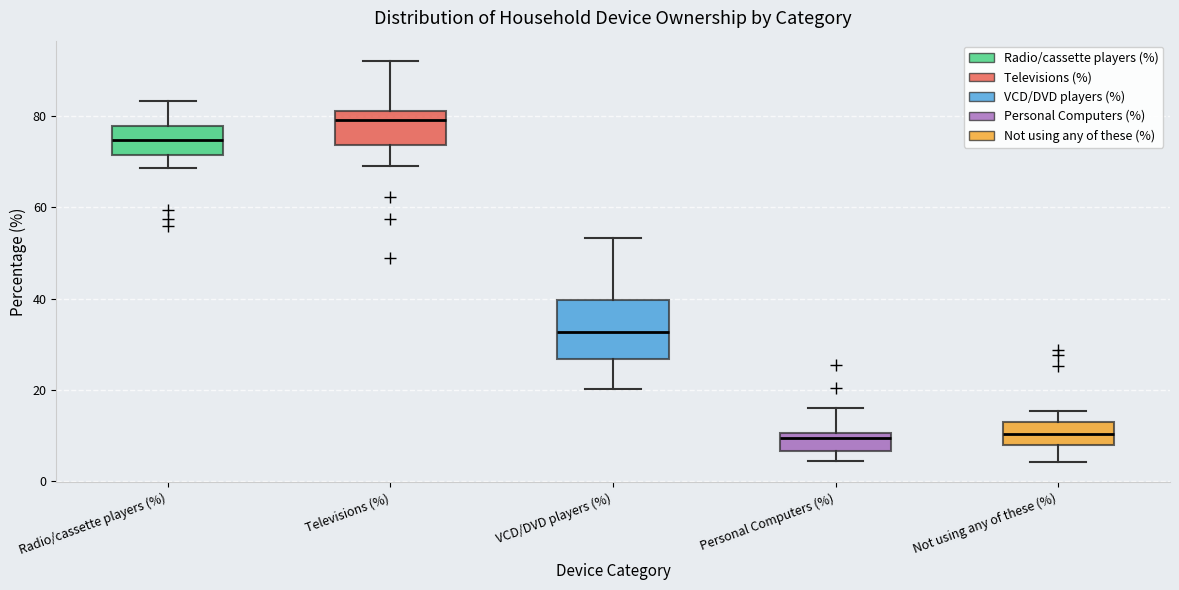

Which box is the tallest, from its lower edge to its upper edge?

VCD/DVD players (%)